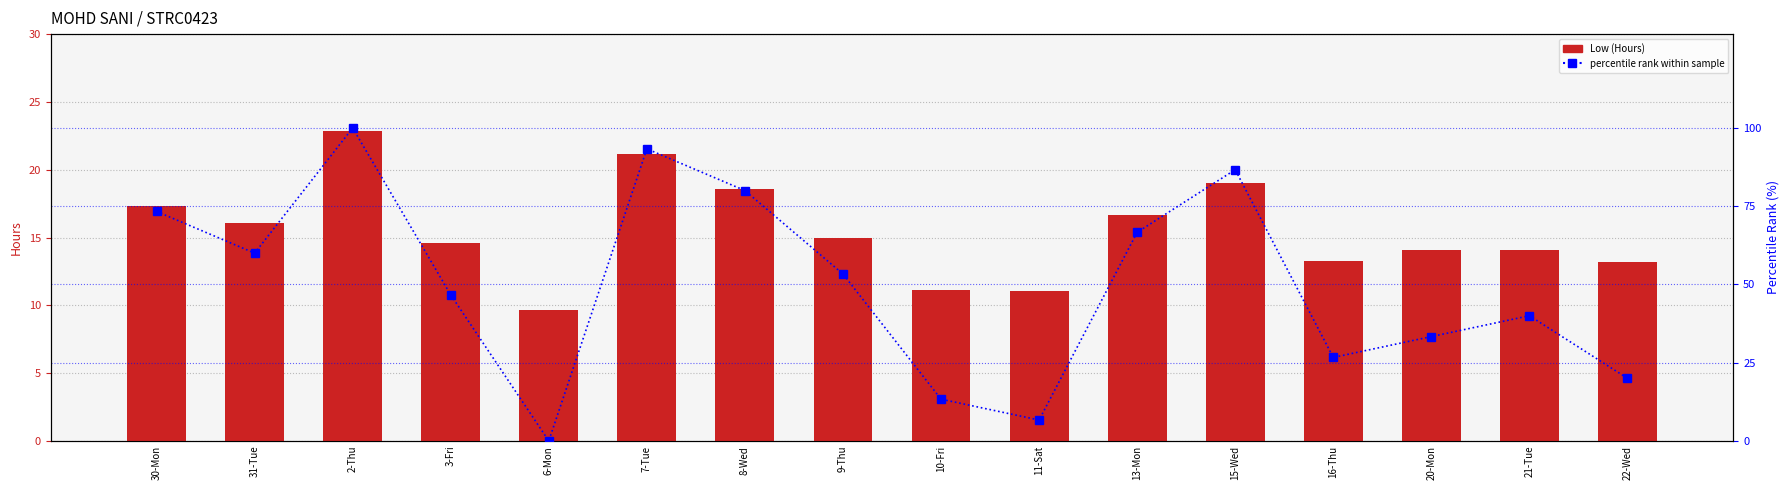

At which label does Low (Hours) first exceed 14?

30-Mon